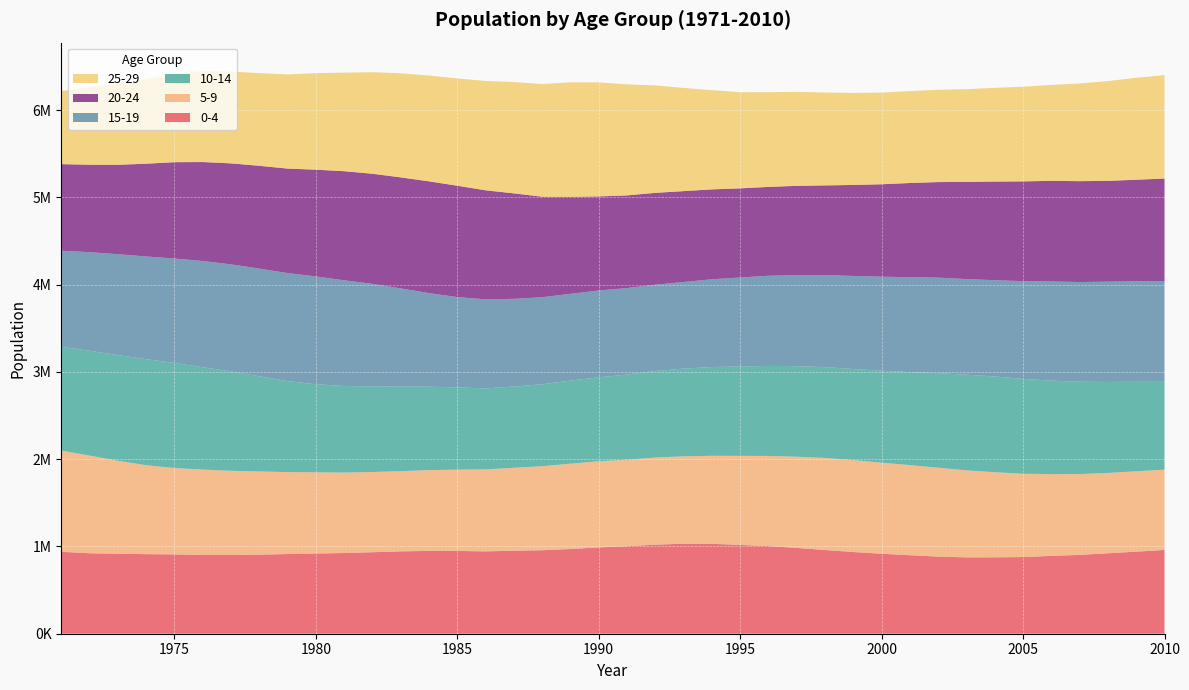

Reading left to right, what are all the values shown in this chart?

0-4: 1971=938835	1972=921965	1973=916686	1974=911727	1975=908801	1976=902201	1977=902405	1978=905661	1979=913235	1980=919129	1981=924653	1982=933739	1983=943685	1984=948816	1985=948389	1986=943666	1987=951182	1988=956597	1989=970553	1990=988944	1991=1002210	1992=1020551	1993=1031613	1994=1030173	1995=1017574	1996=1004434	1997=983157	1998=959311	1999=936141	2000=916290	2001=899751	2002=883364	2003=874803	2004=875425	2005=878191	2006=891965	2007=903415	2008=921847	2009=940222	2010=959864
5-9: 1971=1159468	1972=1119235	1973=1065372	1974=1019412	1975=989755	1976=978589	1977=964249	1978=953510	1979=938774	1980=930485	1981=921617	1982=919265	1983=918756	1984=925732	1985=931570	1986=939125	1987=949714	1988=963081	1989=977537	1990=987239	1991=991222	1992=997989	1993=1001051	1994=1008418	1995=1020229	1996=1032535	1997=1044795	1998=1054772	1999=1053219	2000=1043801	2001=1032267	2002=1018687	2003=997054	2004=975069	2005=954822	2006=936683	2007=925462	2008=920131	2009=921008	2010=920003
10-14: 1971=1190275	1972=1201022	1973=1210738	1974=1213871	1975=1204861	1976=1172190	1977=1138873	1978=1090445	1979=1042532	1980=1009002	1981=991870	1982=981179	1983=970865	1984=955286	1985=942149	1986=928219	1987=931144	1988=938076	1989=951730	1990=961743	1991=975794	1992=991139	1993=1005051	1994=1016851	1995=1024939	1996=1031504	1997=1037539	1998=1040150	1999=1043666	2000=1053180	2001=1065108	2002=1083316	2003=1096072	2004=1096815	2005=1087060	2006=1070996	2007=1058195	2008=1042514	2009=1025323	2010=1006518
15-19: 1971=1100056	1972=1129532	1973=1155890	1974=1177623	1975=1195731	1976=1217714	1977=1226598	1978=1233960	1979=1238001	1980=1235028	1981=1211509	1982=1174789	1983=1123436	1984=1073038	1985=1035290	1986=1020407	1987=1005038	1988=997677	1989=994870	1990=994954	1991=991134	1992=989645	1993=992128	1994=1005733	1995=1018765	1996=1033204	1997=1042856	1998=1054981	1999=1066179	2000=1077554	2001=1088238	2002=1094625	2003=1095588	2004=1103447	2005=1119513	2006=1136292	2007=1142479	2008=1149510	2009=1151489	2010=1150163
20-24: 1971=991602	1972=1002087	1973=1024047	1974=1062655	1975=1103548	1976=1133641	1977=1157155	1978=1177760	1979=1196939	1980=1223225	1981=1249840	1982=1261167	1983=1271871	1984=1280364	1985=1275621	1986=1249187	1987=1208448	1988=1151677	1989=1110742	1990=1077716	1991=1061978	1992=1051986	1993=1041399	1994=1030001	1995=1021422	1996=1017689	1997=1023422	1998=1027611	1999=1042701	2000=1058876	2001=1078943	2002=1094828	2003=1113167	2004=1129975	2005=1143060	2006=1152961	2007=1155911	2008=1154719	2009=1163699	2010=1178626
25-29: 1971=838454	1972=885832	1973=929628	1974=969278	1975=1012834	1976=1045701	1977=1051696	1978=1061619	1979=1078859	1980=1106042	1981=1129177	1982=1163787	1983=1192474	1984=1212520	1985=1229387	1986=1252899	1987=1275246	1988=1291289	1989=1312219	1990=1306343	1991=1272329	1992=1230926	1993=1182339	1994=1136797	1995=1101624	1996=1085559	1997=1076711	1998=1064213	1999=1054587	2000=1050859	2001=1052633	2002=1057632	2003=1062689	2004=1073667	2005=1084929	2006=1099320	2007=1118881	2008=1143378	2009=1168122	2010=1185133